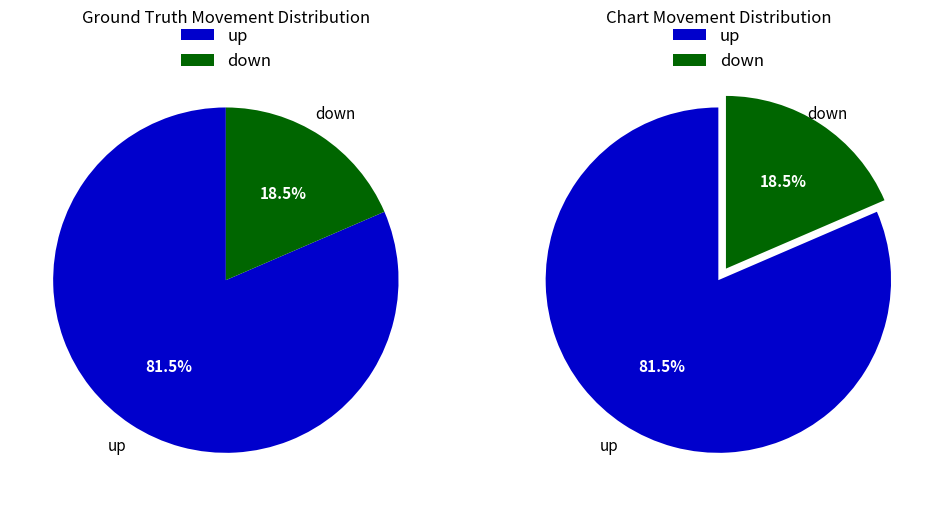

To the nearest percent, what is the combined percentage of down and up?

100%